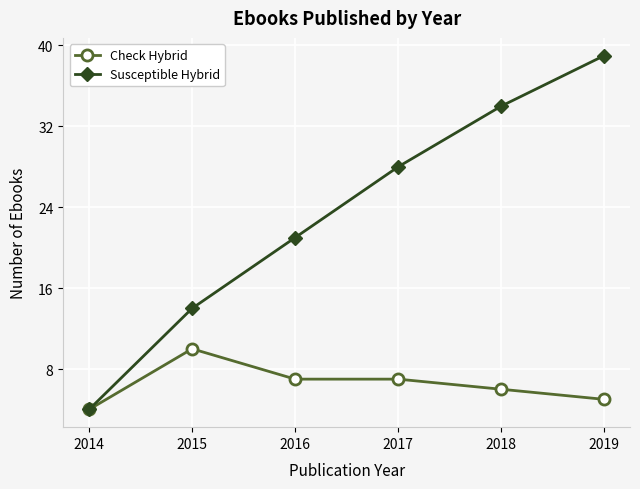

Rank the series by their average value, from lowest to highest.

Check Hybrid, Susceptible Hybrid